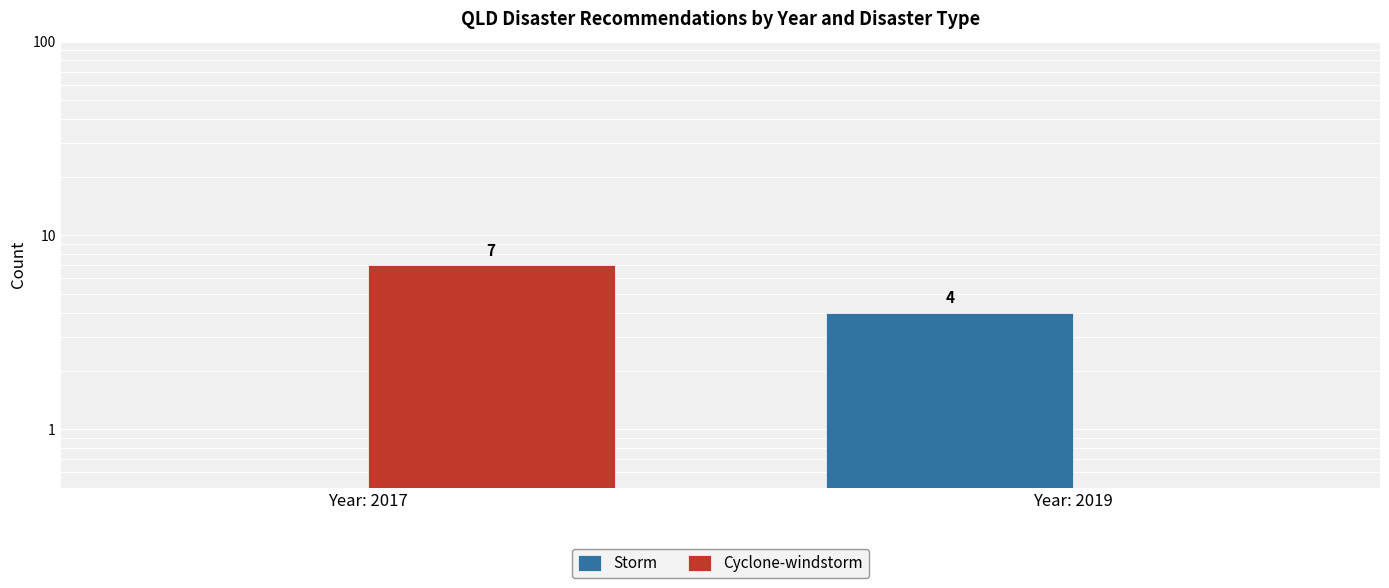

At which category does the chart reach its peak across all series?

Year: 2017